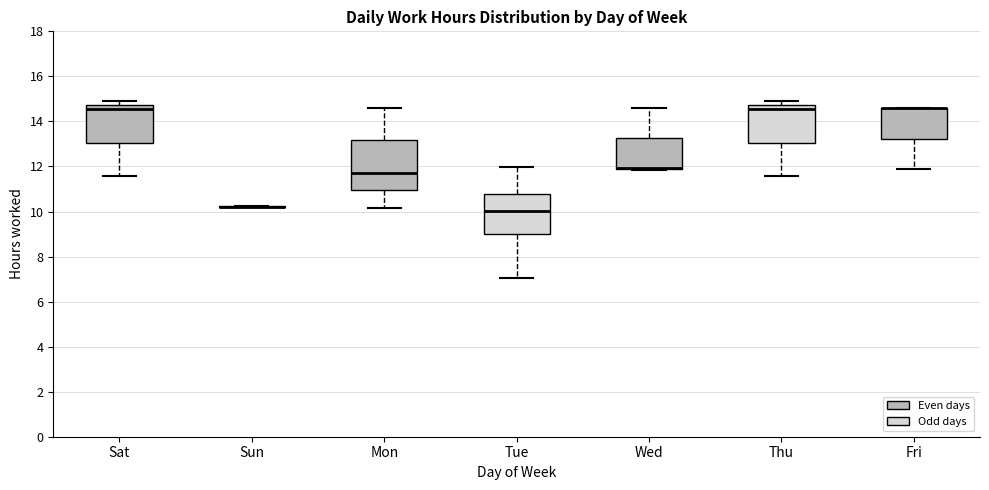

Where is the lower edge of the box for Mon on the y-axis? The values are not printed on the chart, so give them approximately, as read against the axis.

11.0